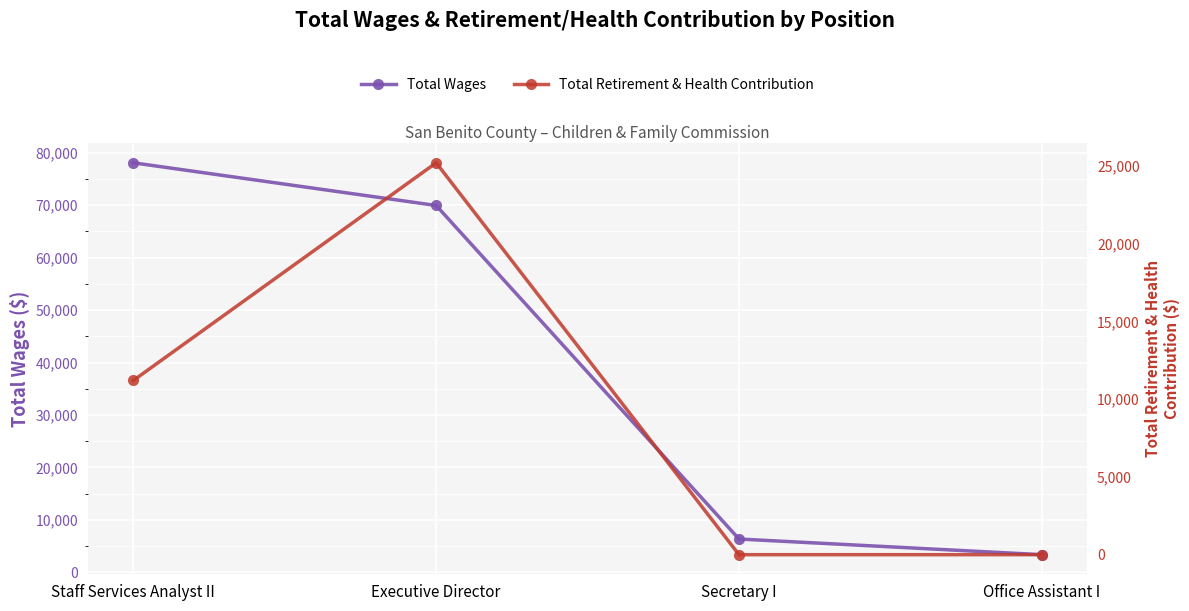

True or false: Total Retirement & Health Contribution and Total Wages cross at least once.

False